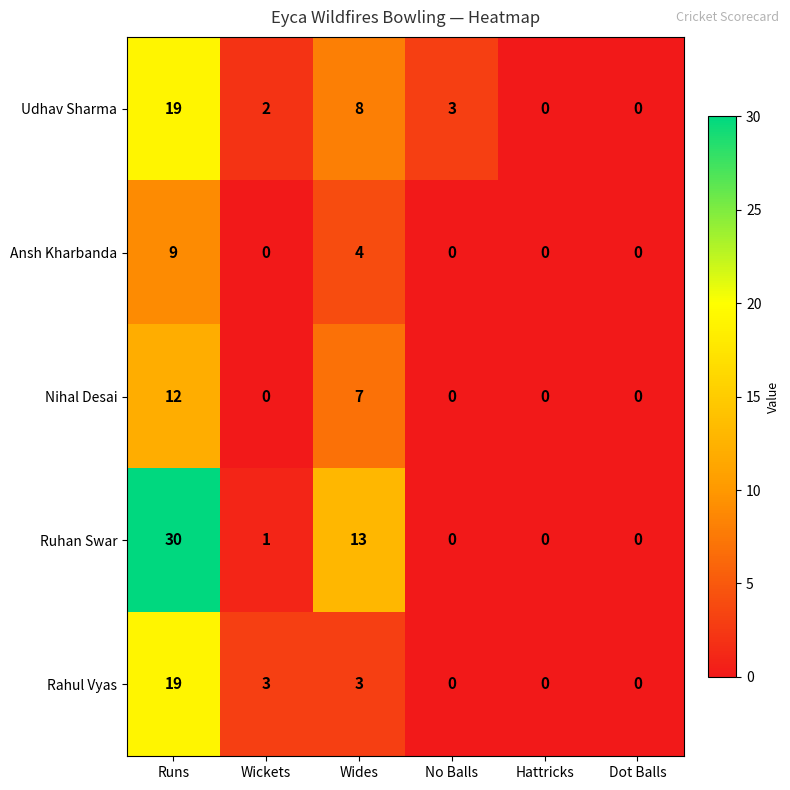

List the series in order of their overall mean, highest first.

Ruhan Swar, Udhav Sharma, Rahul Vyas, Nihal Desai, Ansh Kharbanda